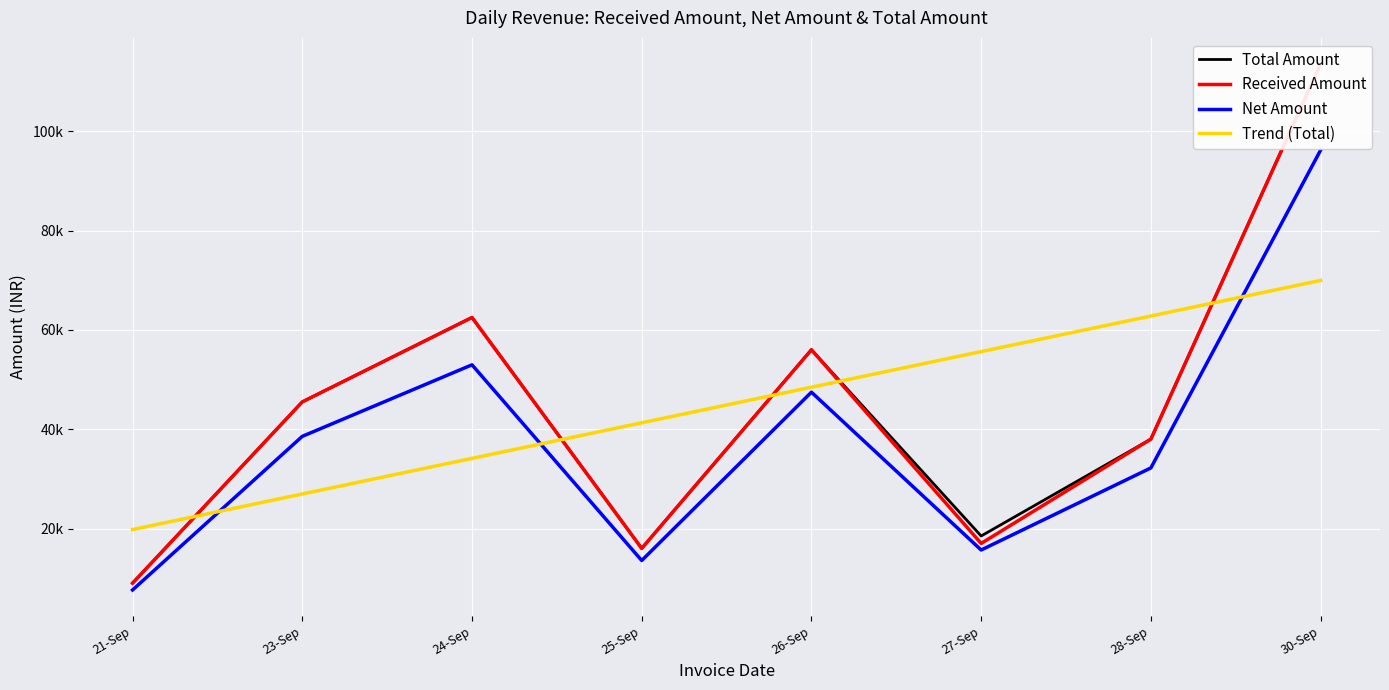

List the series in order of their peak value, lowest first.

Trend (Total), Net Amount, Total Amount, Received Amount